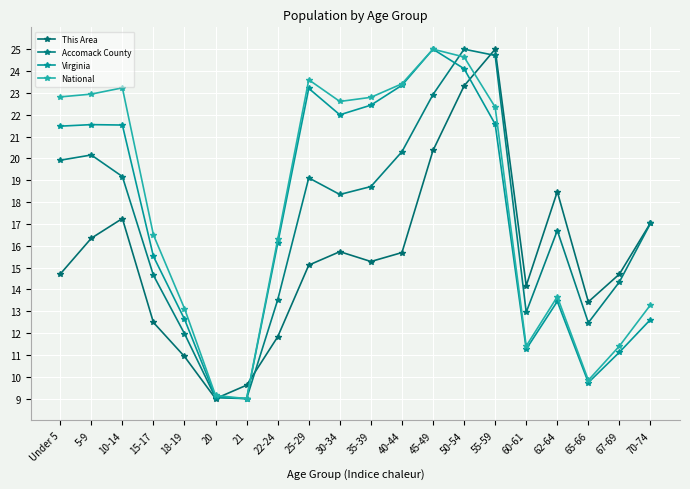

How many distinct data groups are displayed?

4